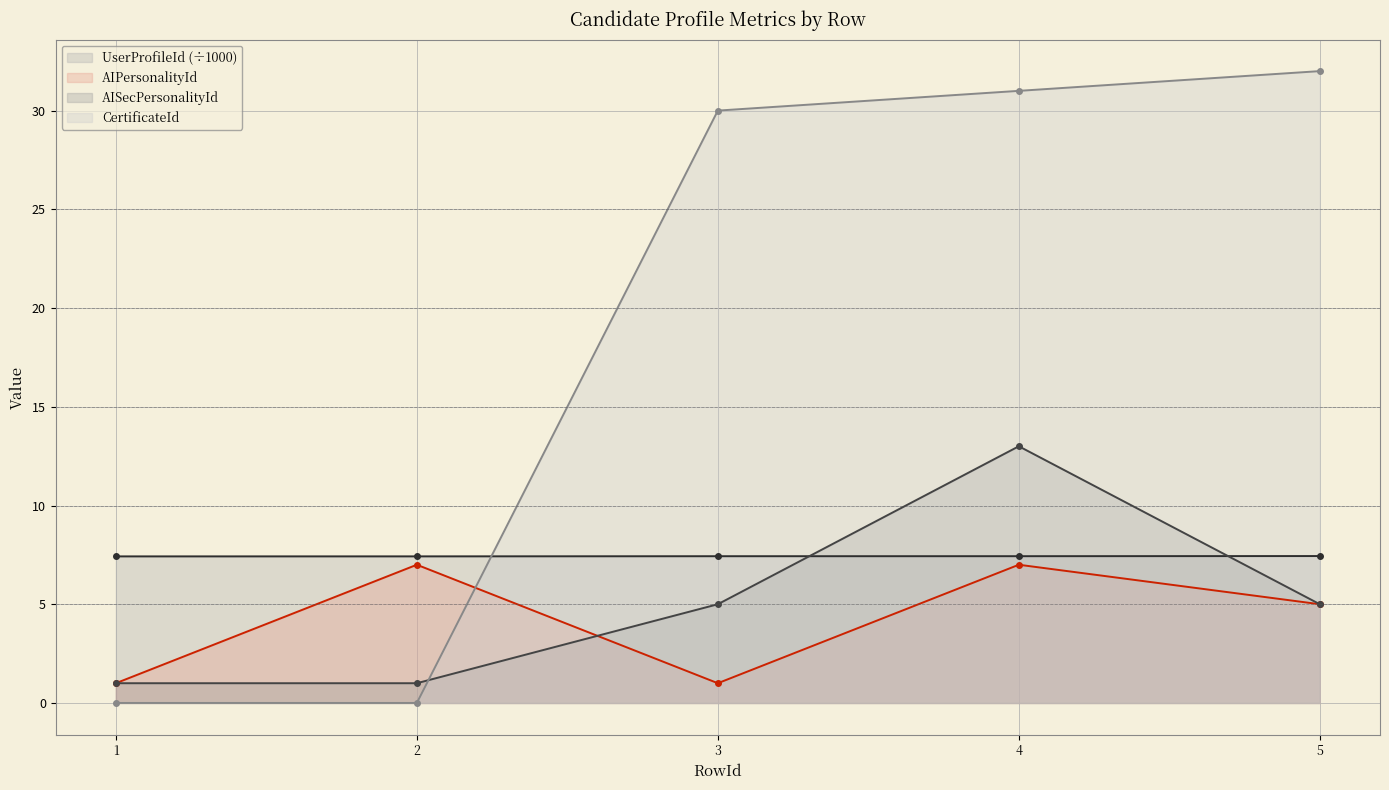

Which has a higher value, 3 or 2?

3